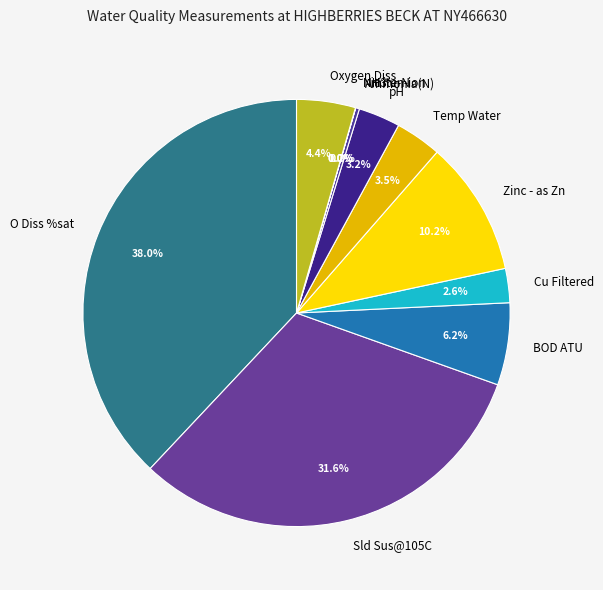

Between O Diss %sat and Cu Filtered, which is larger?

O Diss %sat